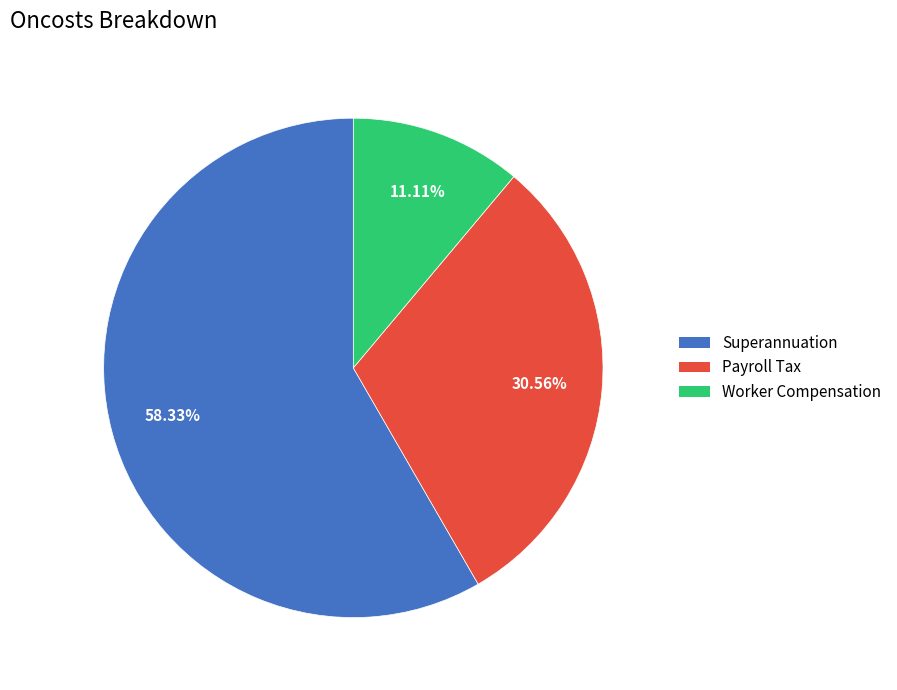

To the nearest percent, what is the difference between the Worker Compensation and Superannuation slice percentages?

47%